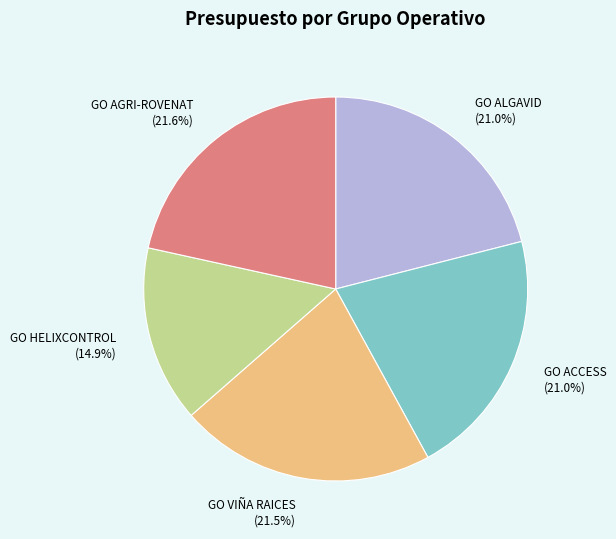

The GO HELIXCONTROL slice represents 15% of the pie. True or false?

True